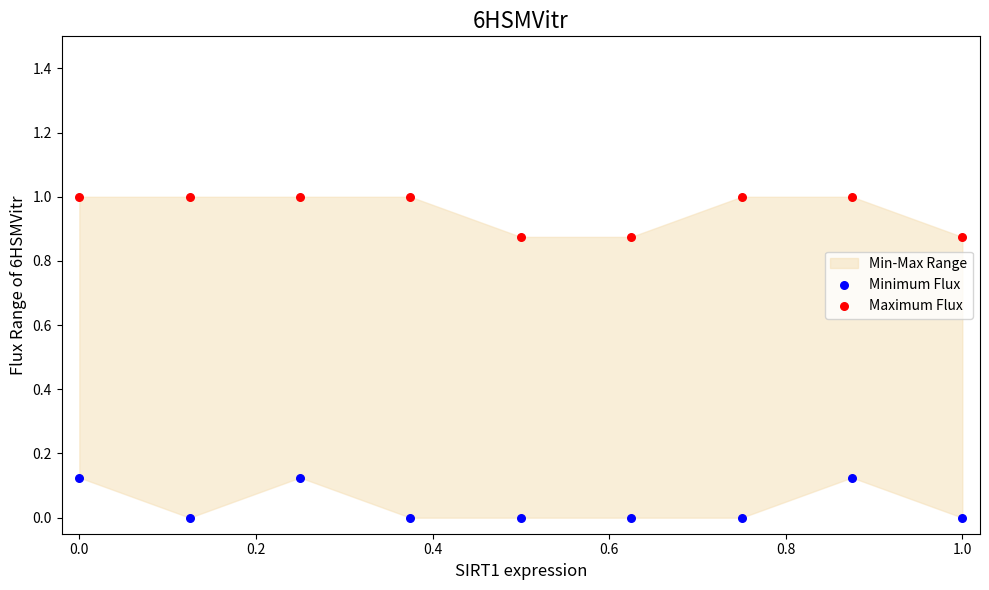

Which series reaches the maximum Y coordinate?

Maximum Flux